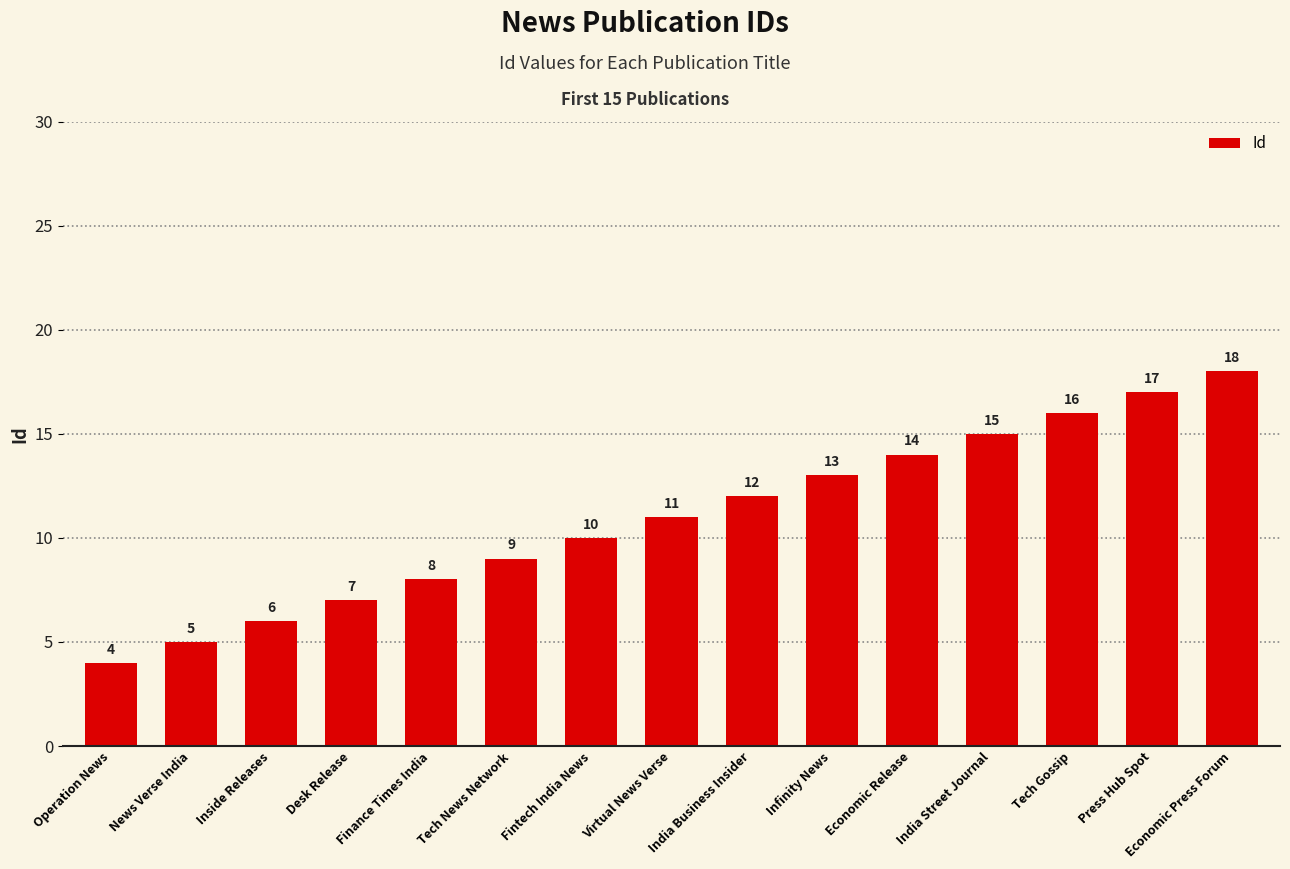

What position from the left is Economic Release?

11